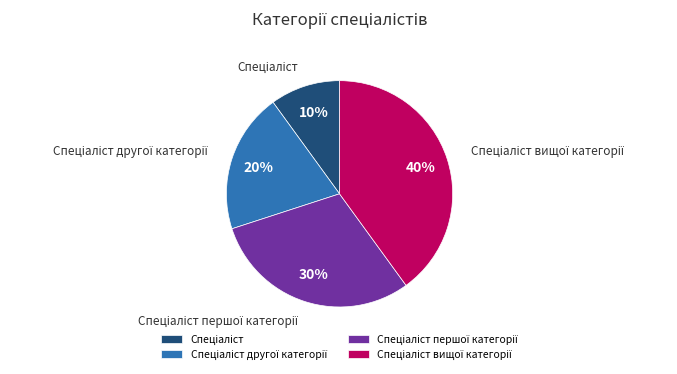

To the nearest percent, what is the difference between the largest and smallest slice percentages?

30%